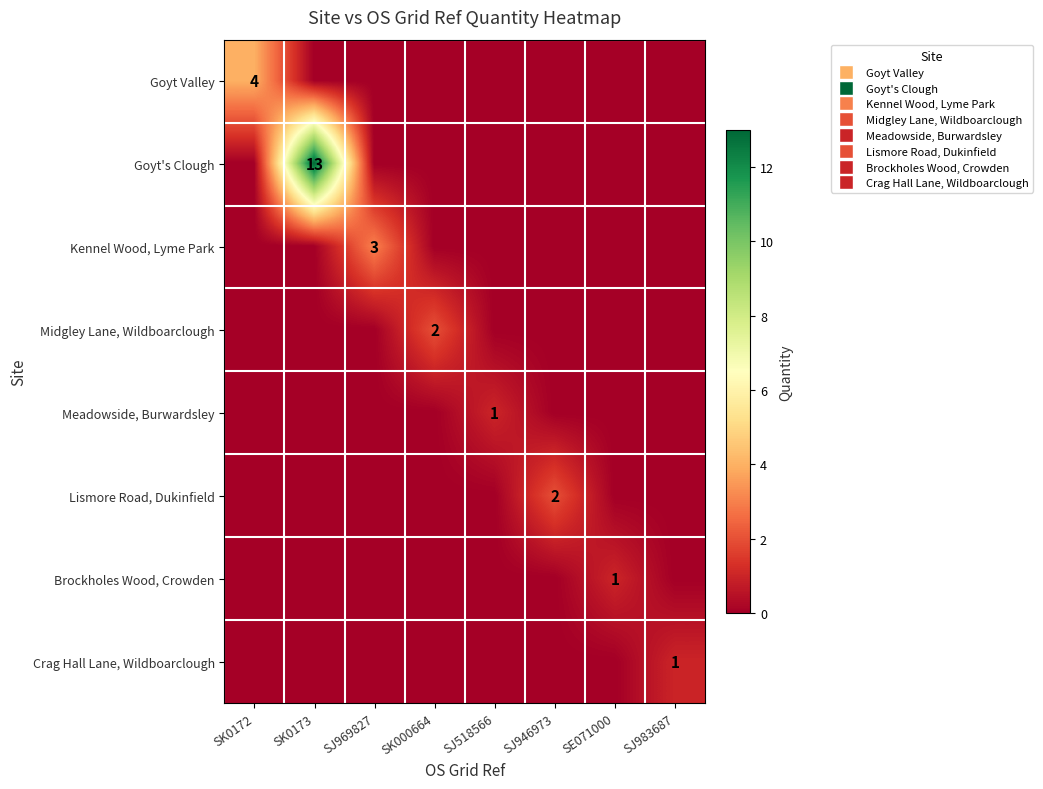

The Brockholes Wood, Crowden series shows 1 at SE071000. True or false?

True